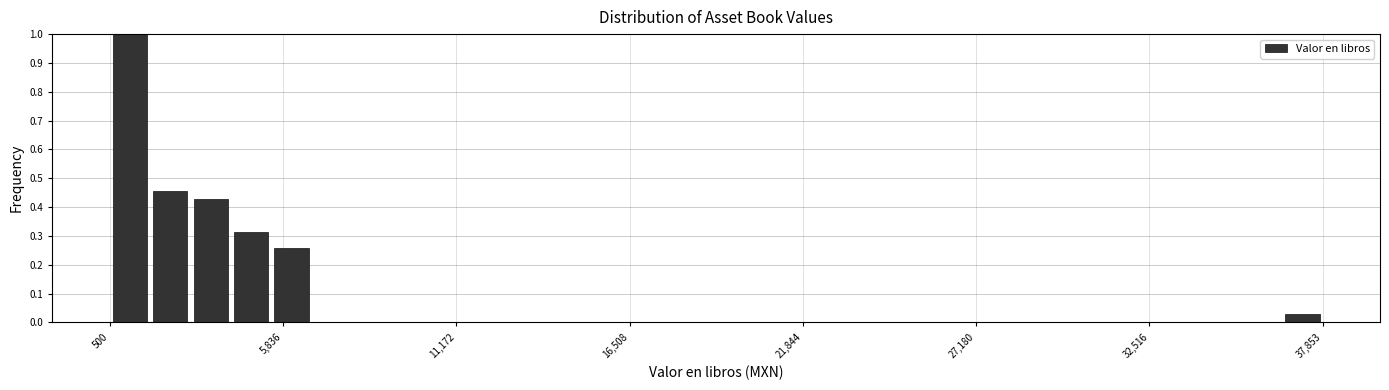

Read against the x-axis, roughly where is the centre of the tallest bar?

1000